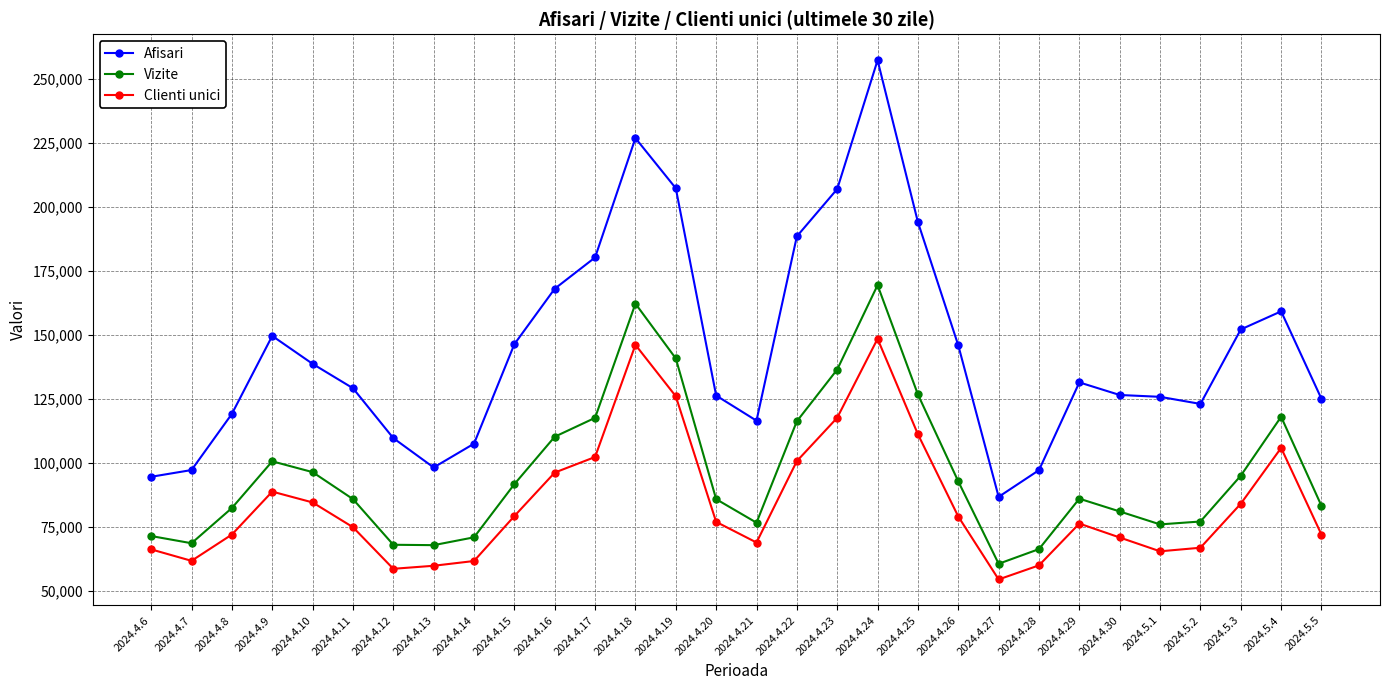

What value does the Afisari series have at 2024.4.19?

207228